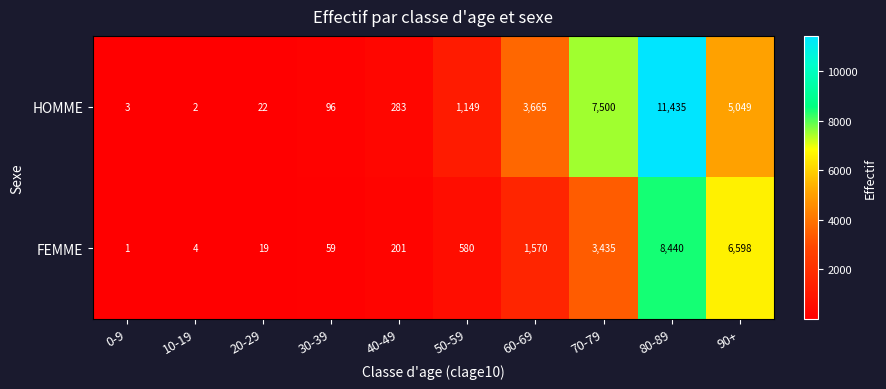

The FEMME series shows 3435 at 70-79. True or false?

True